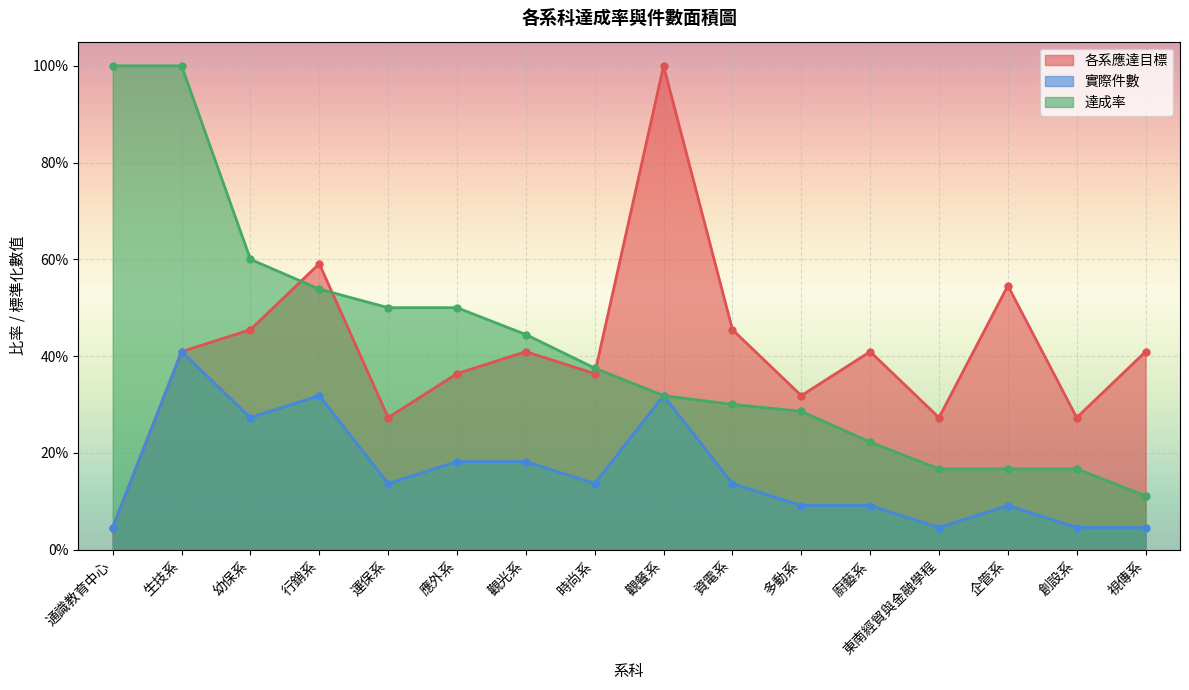

What is the label of the 12th point from the left?

廚藝系